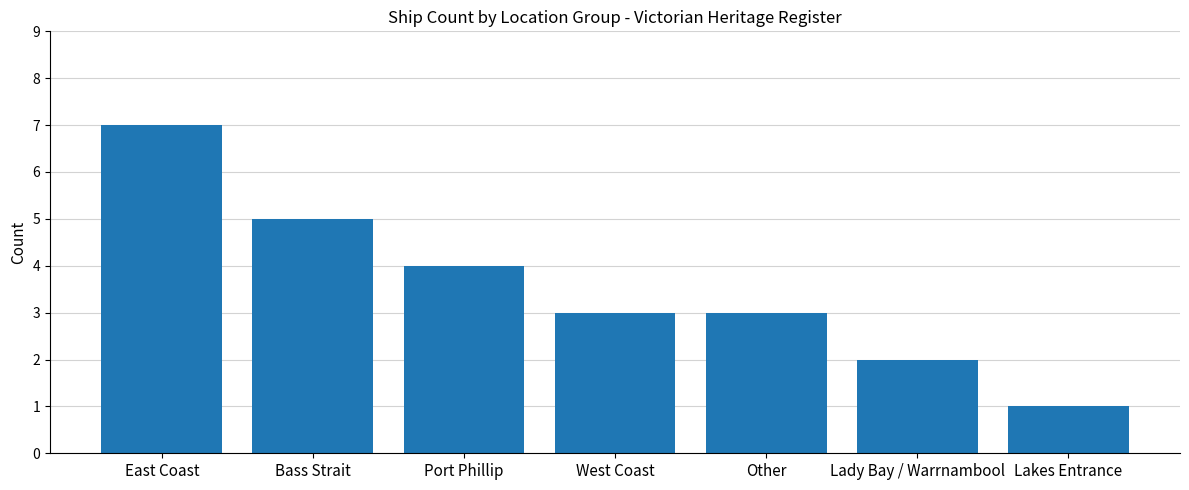

The value at West Coast is 3. True or false?

True